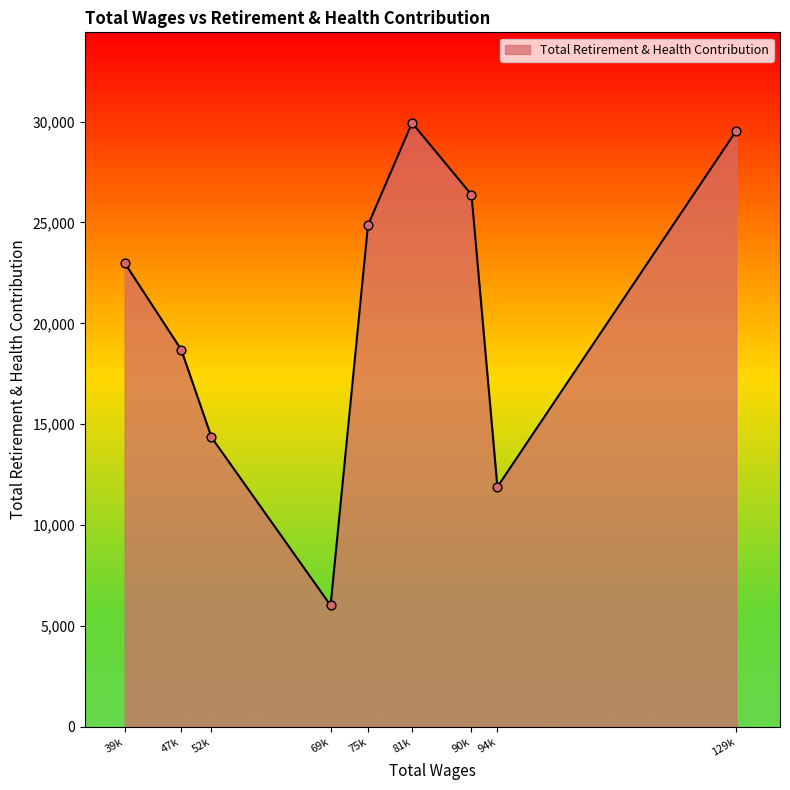

What is the change in value from 94k to 129k?

+17649